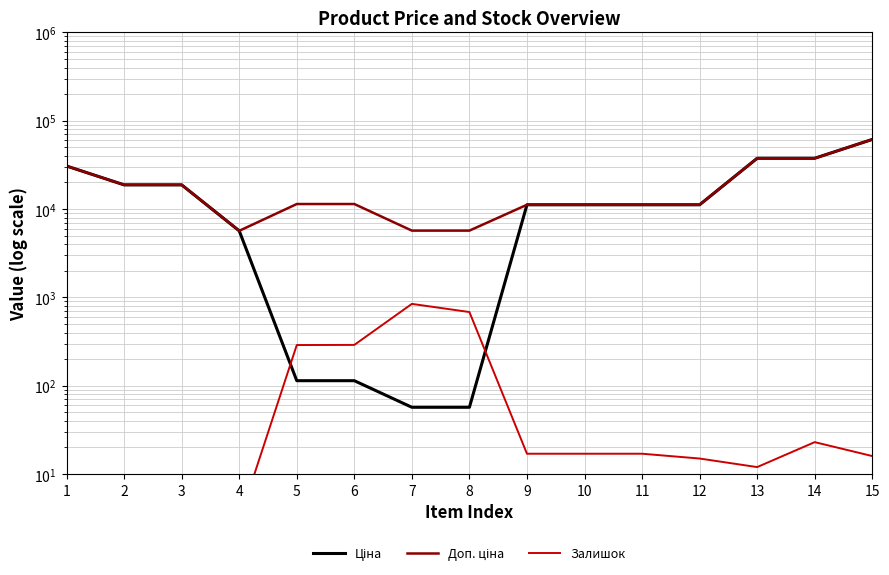

Does the chart display data point markers on the line(s)?

No